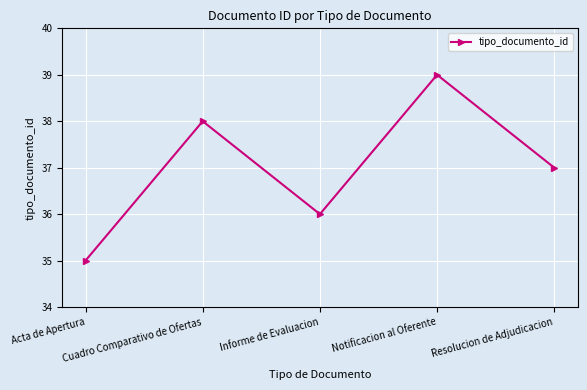

At which label does the data first exceed 37?

Cuadro Comparativo de Ofertas